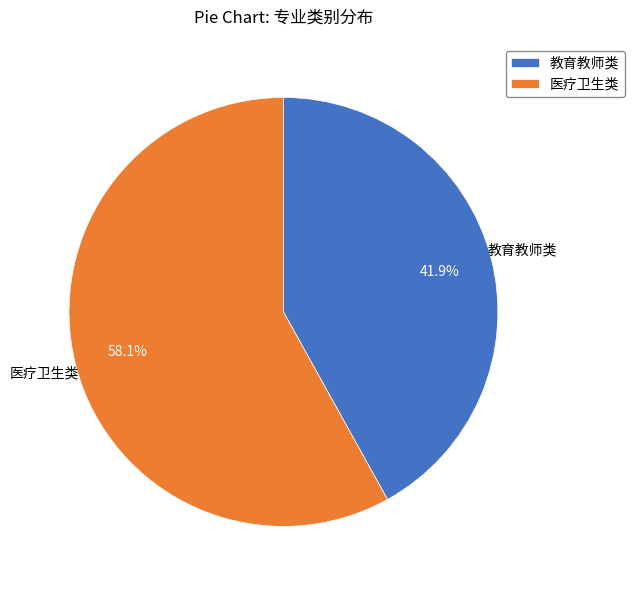

Which has a higher value, 医疗卫生类 or 教育教师类?

医疗卫生类